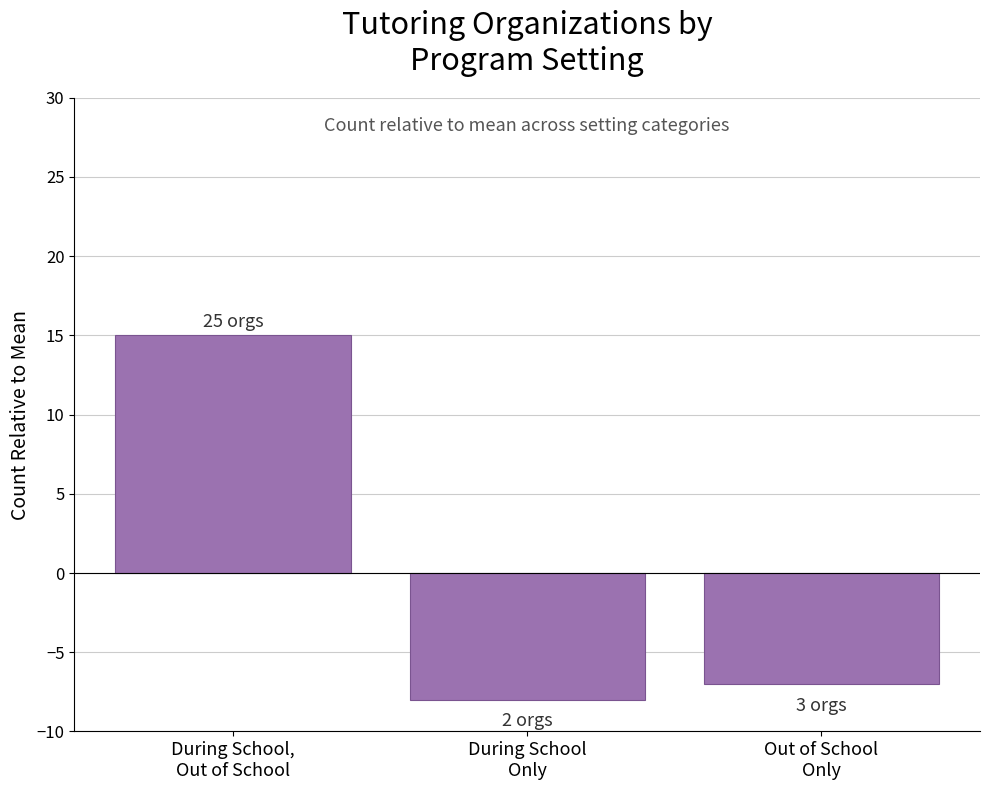

Reading left to right, list all the values displayed in this chart.

15	-8	-7